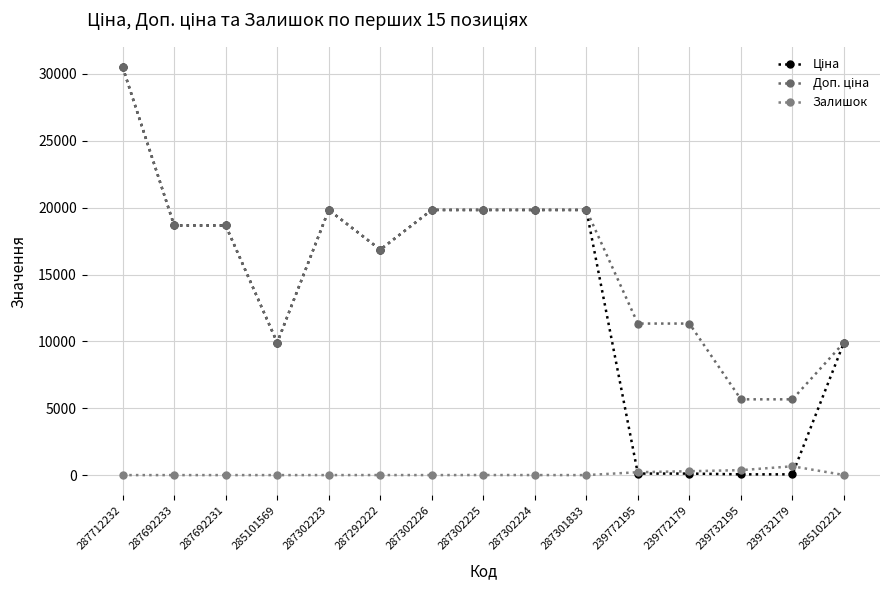

Reading left to right, extract all data points from this chart.

Ціна: 287712232=30512.3	287692233=18671.5	287692231=18671.5	285101569=9908.5	287302223=19831.1	287292222=16863.2	287302226=19831.1	287302225=19831.1	287302224=19831.1	287301833=19831.1	239772195=113.3	239772179=113.3	239732195=56.7	239732179=56.7	285102221=9908.5
Доп. ціна: 287712232=30512.3	287692233=18671.5	287692231=18671.5	285101569=9908.5	287302223=19831.1	287292222=16863.2	287302226=19831.1	287302225=19831.1	287302224=19831.1	287301833=19831.1	239772195=11334.0	239772179=11334.0	239732195=5667.0	239732179=5667.0	285102221=9908.5
Залишок: 287712232=0.0	287692233=0.0	287692231=0.0	285101569=0.0	287302223=1.0	287292222=4.0	287302226=1.0	287302225=5.0	287302224=3.0	287301833=0.0	239772195=215.0	239772179=290.0	239732195=370.0	239732179=658.0	285102221=8.0